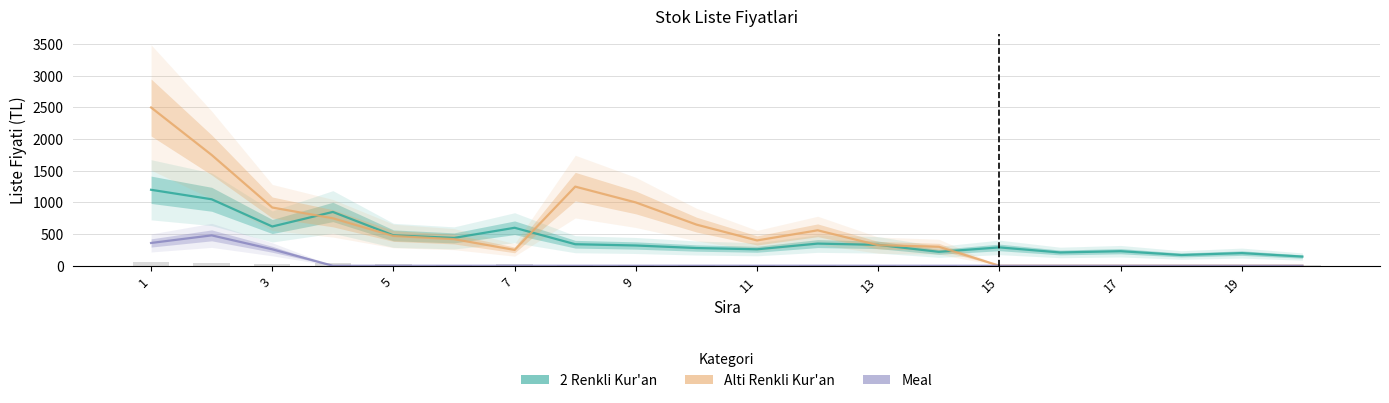

Reading left to right, extract all data points from this chart.

2 Renkli Kur'an: 1200	1050	620	850	480	440	600	340	320	280	260	350	330	220	290	210	230	170	200	145
Alti Renkli Kur'an: 2500	1750	920	750	470	420	250	1250	1000	650	400	560	325	300	0	0	0	0	0	0
Meal: 360	480	260	0	0	0	0	0	0	0	0	0	0	0	0	0	0	0	0	0